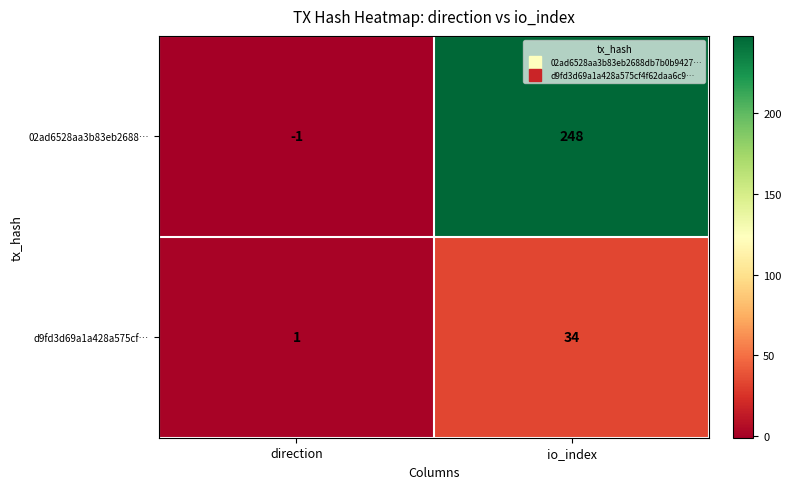

Rank the series by their average value, from highest to lowest.

02ad6528aa3b83eb2688…, d9fd3d69a1a428a575cf…